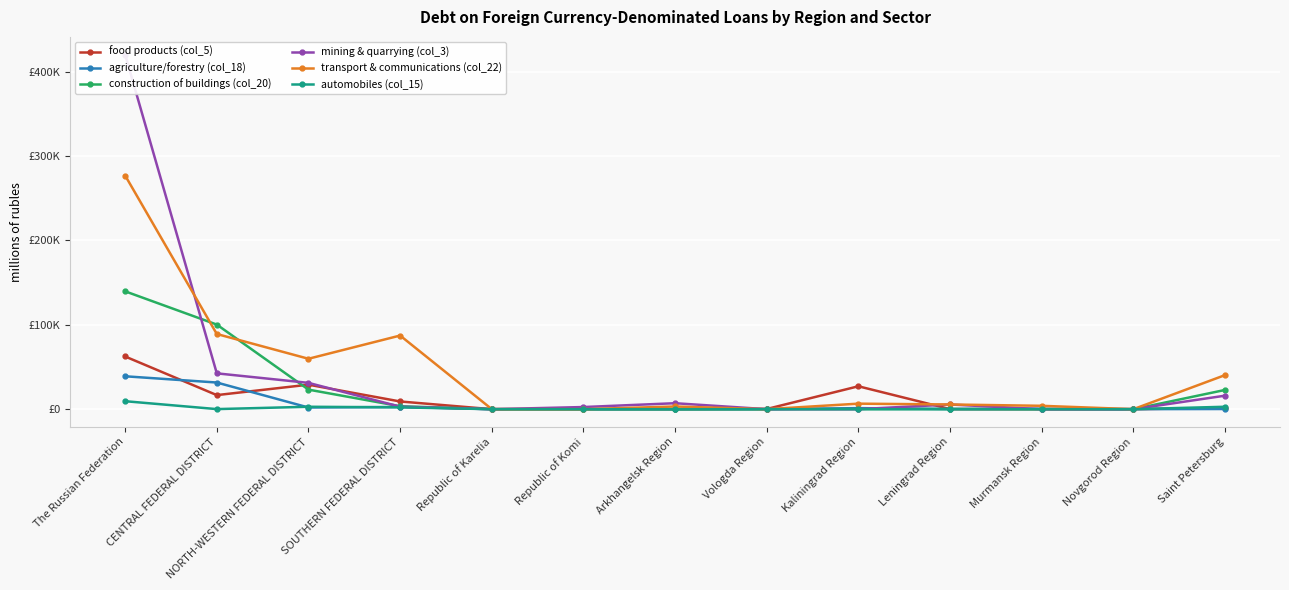

What are all the series names shown in the legend?

food products (col_5), agriculture/forestry (col_18), construction of buildings (col_20), mining & quarrying (col_3), transport & communications (col_22), automobiles (col_15)